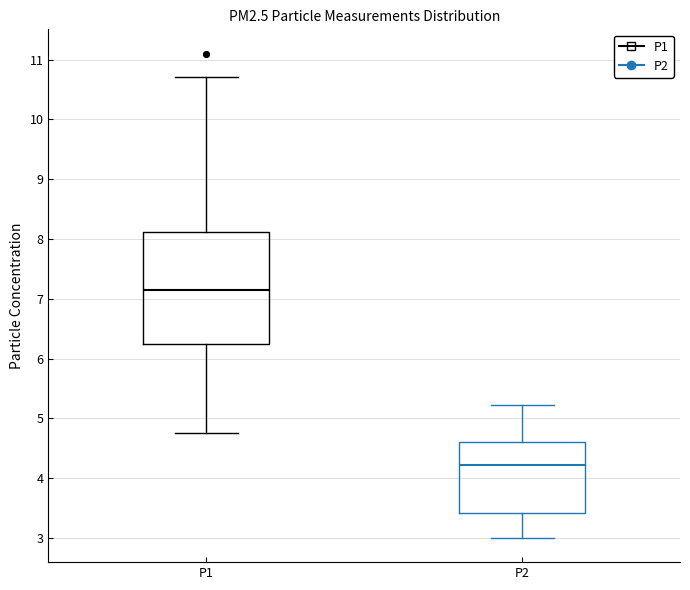

Reading left to right, transcribe this box plot: for each box, give where its median line is, the range the box spans, and where its two whiskers end, as read against the y-axis. The values are not printed on the chart, so give them approximately, as read against the axis.

P1: median 7.2, box 6.2 to 8.1, whiskers 4.8 to 10.7
P2: median 4.2, box 3.4 to 4.6, whiskers 3.0 to 5.2